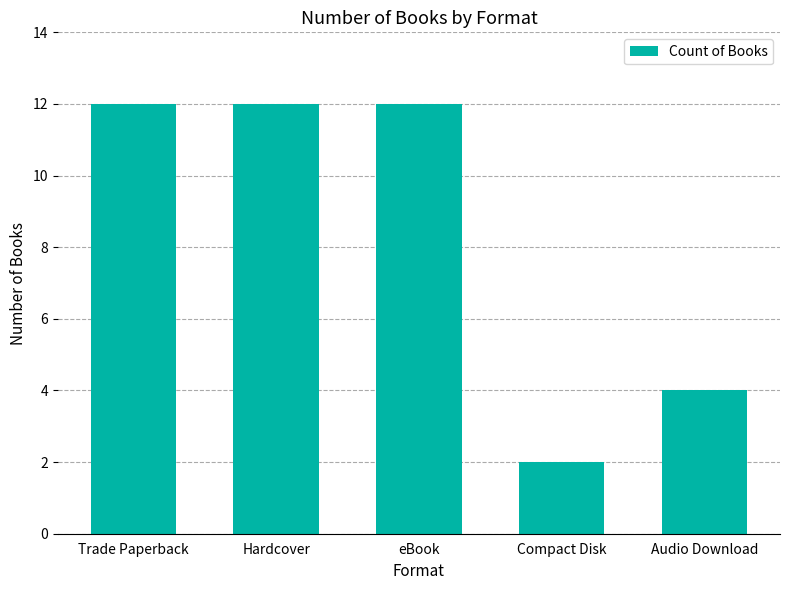

What position from the left is Compact Disk?

4